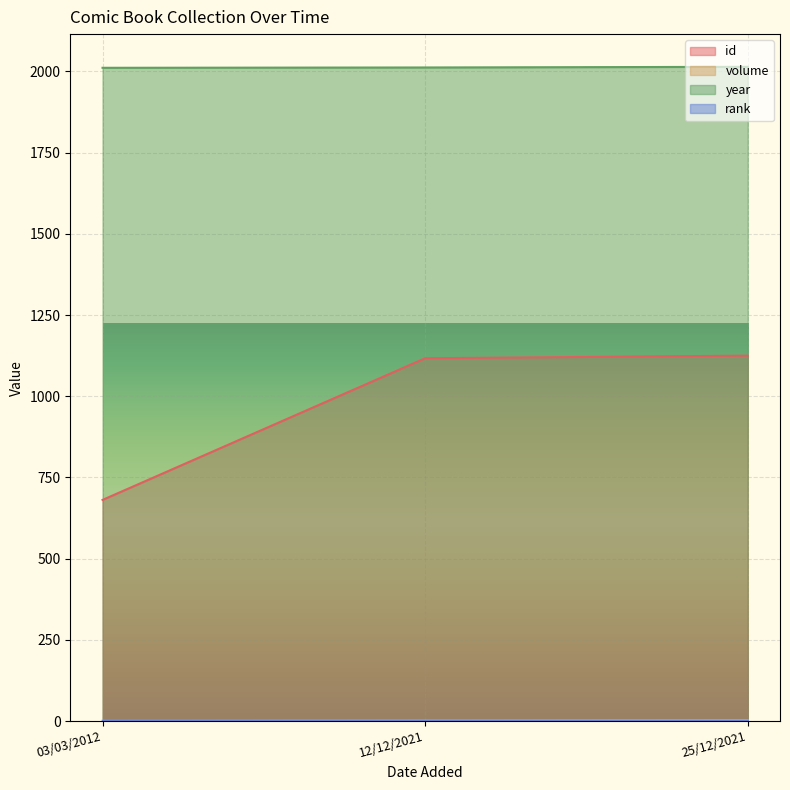

At which label is volume closest to 2?

12/12/2021